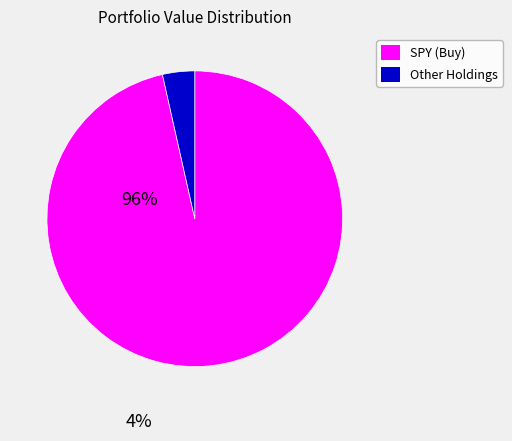

True or false: SPY (Buy) accounts for 89% of the total.

False